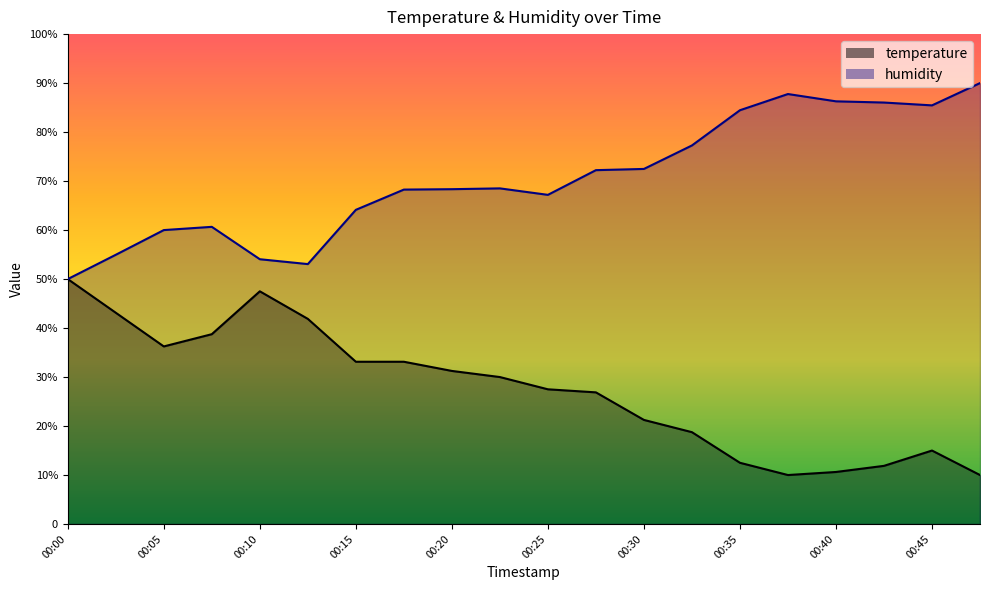

Reading left to right, extract all data points from this chart.

temperature: 00:00=50.0	00:03=43.1	00:05=36.3	00:08=38.8	00:10=47.5	00:13=41.9	00:15=33.1	00:18=33.1	00:20=31.2	00:23=30.0	00:25=27.5	00:27=26.9	00:30=21.2	00:32=18.8	00:35=12.5	00:37=10.0	00:40=10.6	00:42=11.9	00:45=15.0	00:47=10.0
humidity: 00:00=50.0	00:03=55.0	00:05=60.0	00:08=60.7	00:10=54.0	00:13=53.1	00:15=64.1	00:18=68.3	00:20=68.3	00:23=68.5	00:25=67.2	00:27=72.2	00:30=72.5	00:32=77.3	00:35=84.5	00:37=87.8	00:40=86.3	00:42=86.0	00:45=85.5	00:47=90.0